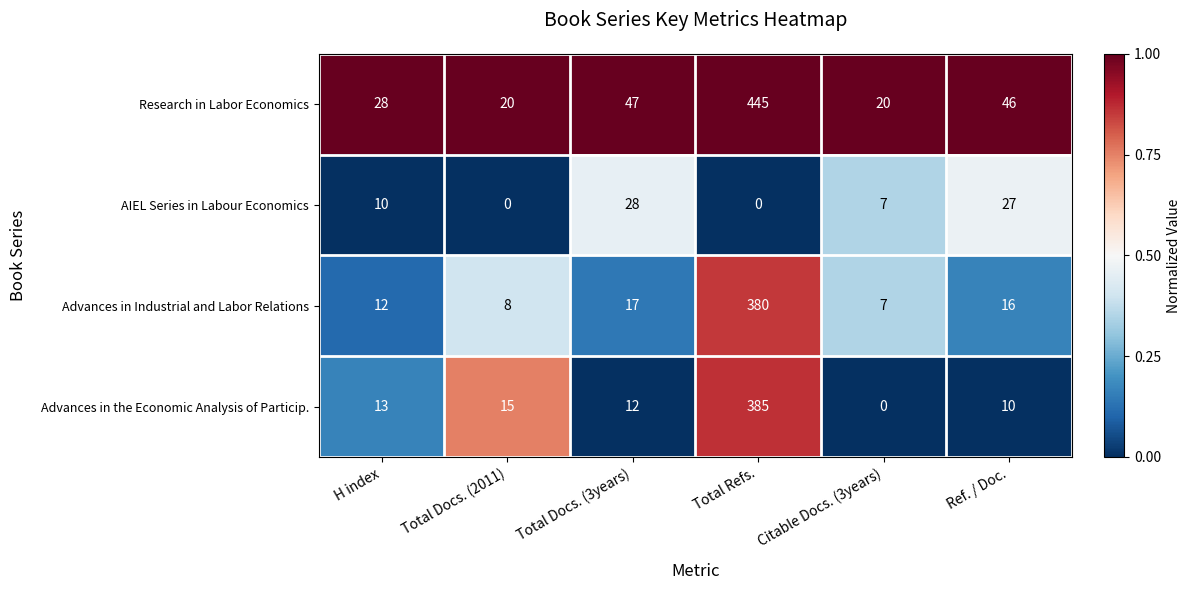

What is the difference between the maximum and second lowest values in the Advances in the Economic Analysis of Particip. series?

375